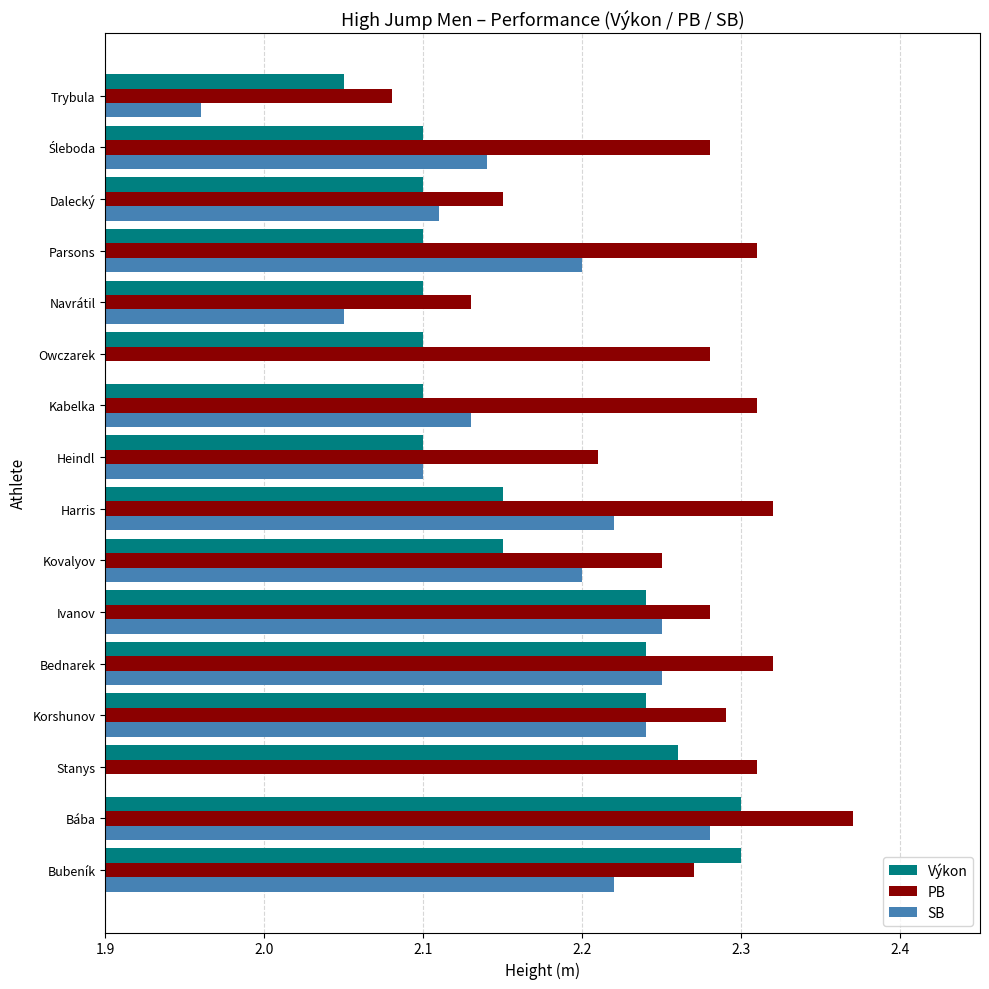

Which series has the widest spread of values?

SB